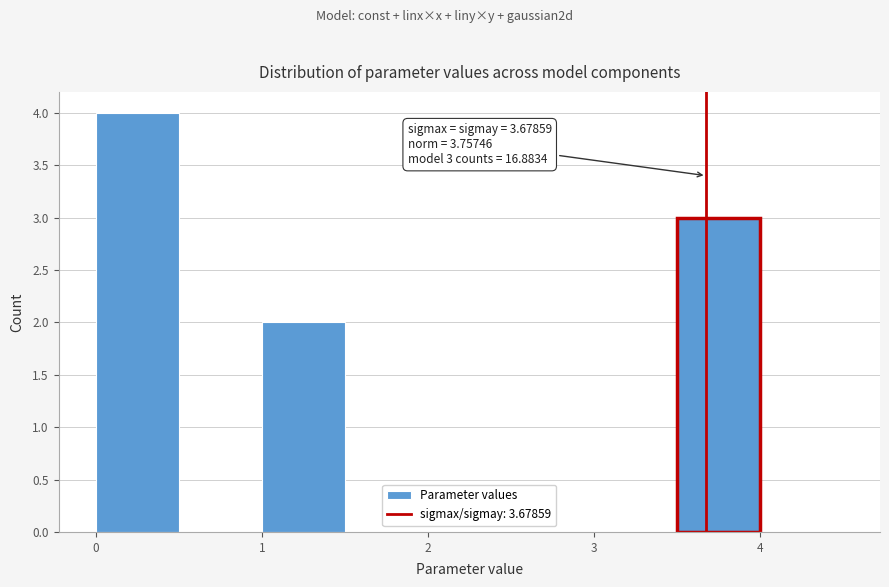

Which range on the x-axis has the tallest bar?

0.0 to 0.5